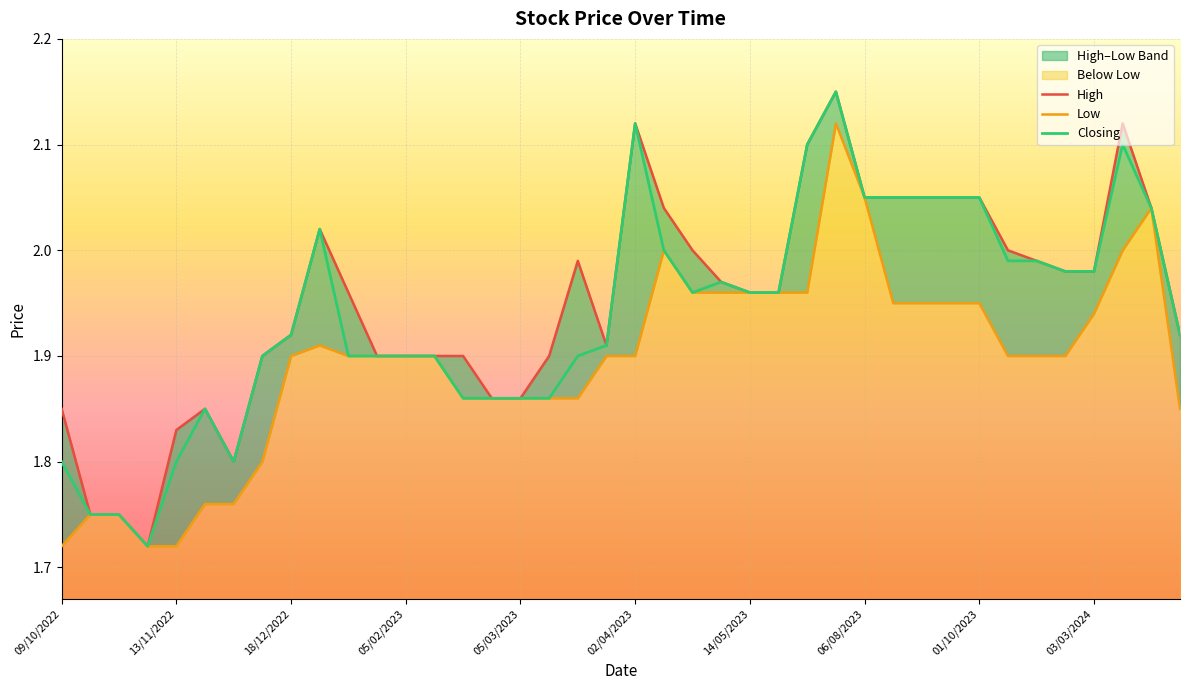

What is the difference between the Closing values at 20 and 11?

0.2